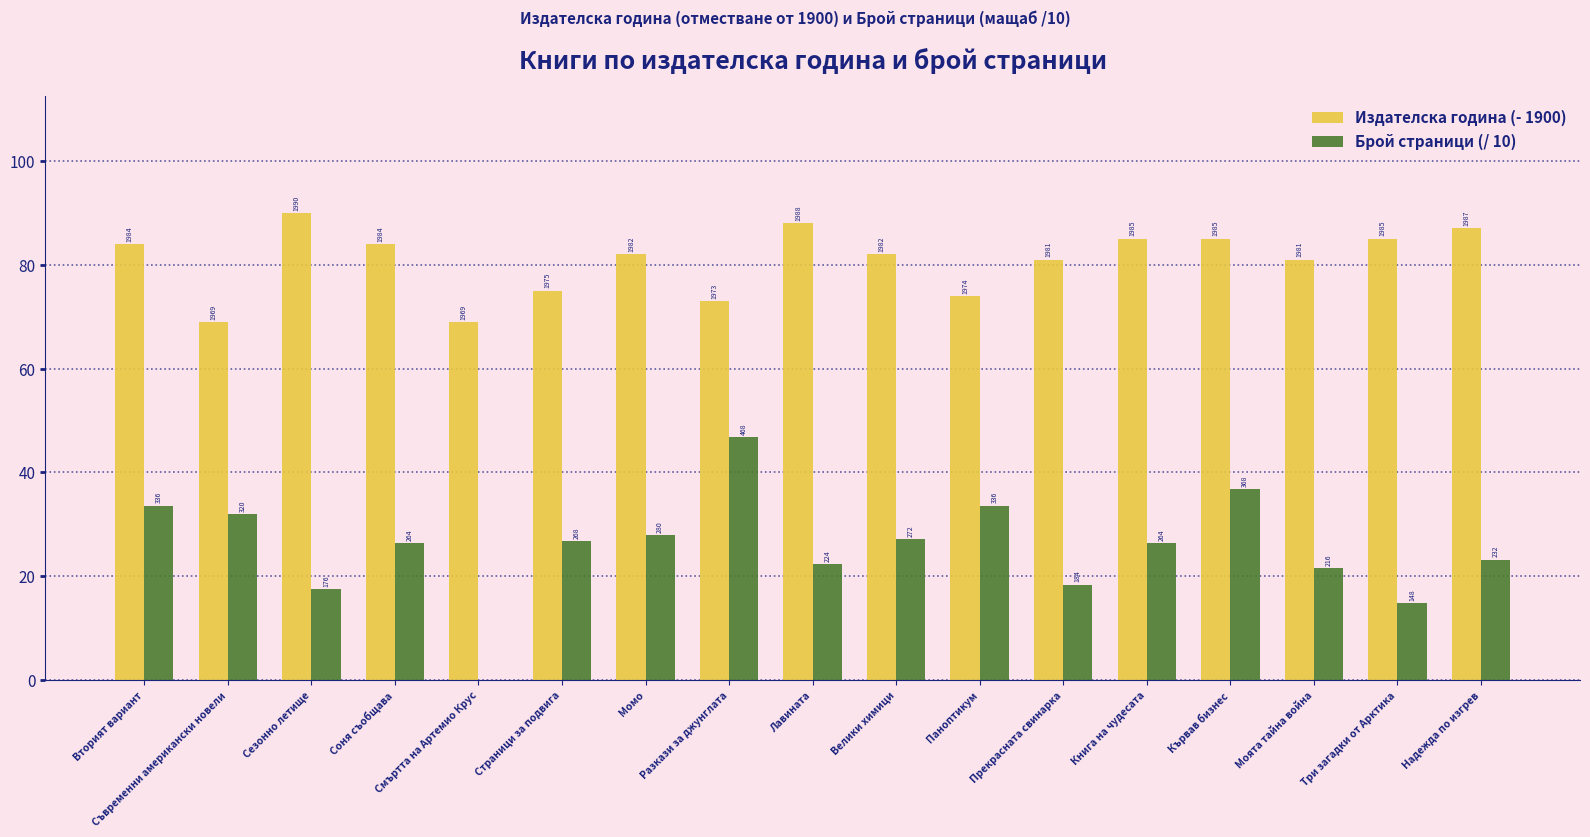

Is it true that Брой страници (/ 10) equals 18.4 at Прекрасната свинарка?

True